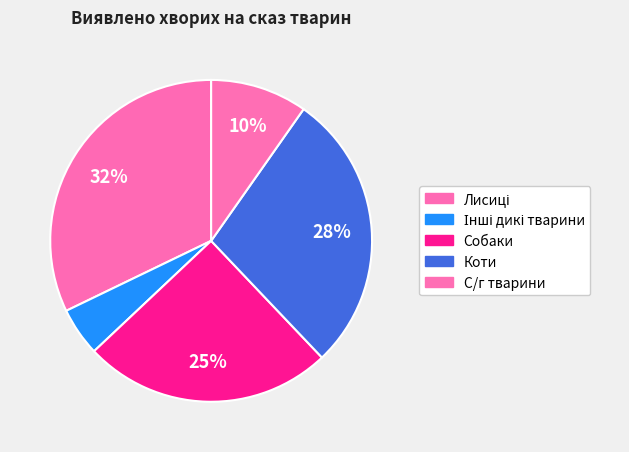

Count the number of slices in the pie.

5